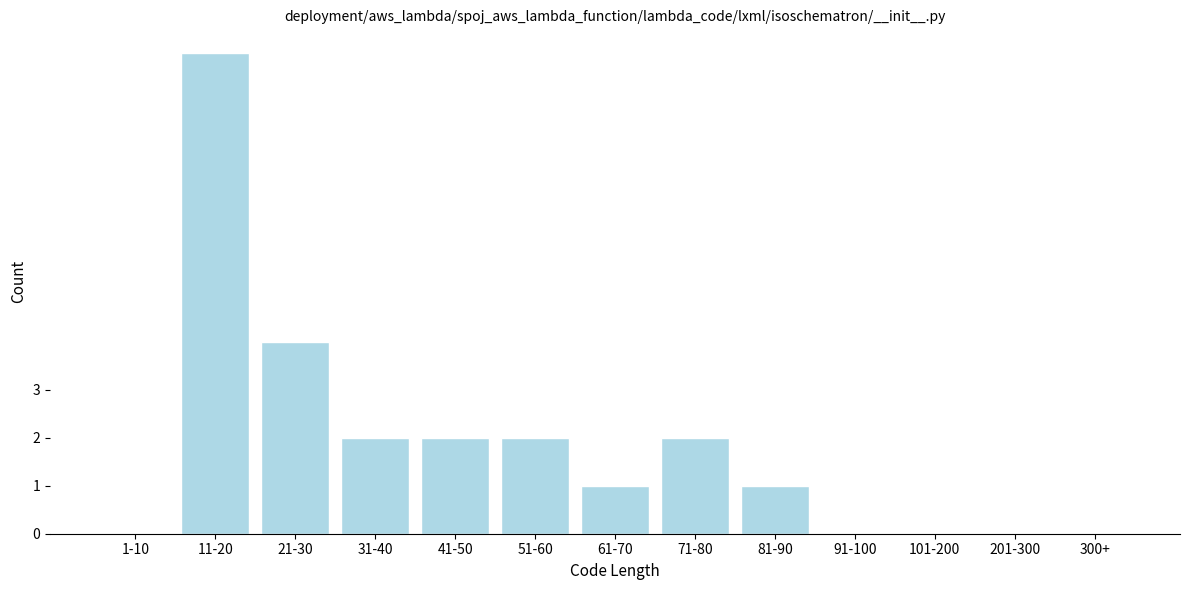

Reading left to right, transcribe all the data shown in this chart.

1-10=0	11-20=10	21-30=4	31-40=2	41-50=2	51-60=2	61-70=1	71-80=2	81-90=1	91-100=0	101-200=0	201-300=0	300+=0